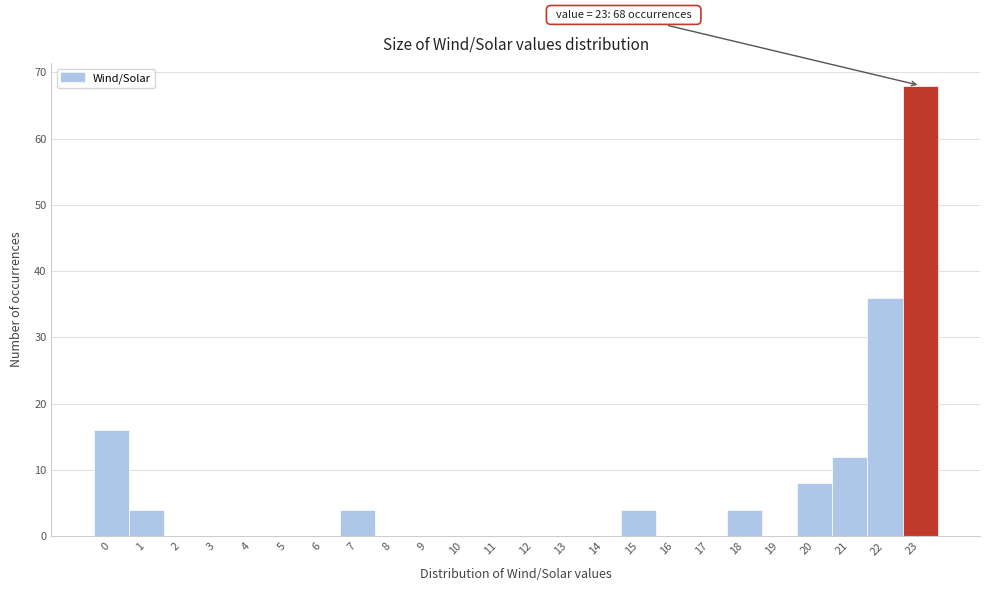

Reading left to right, list all the values displayed in this chart.

0=16	1=4	2=0	3=0	4=0	5=0	6=0	7=4	8=0	9=0	10=0	11=0	12=0	13=0	14=0	15=4	16=0	17=0	18=4	19=0	20=8	21=12	22=36	23=68